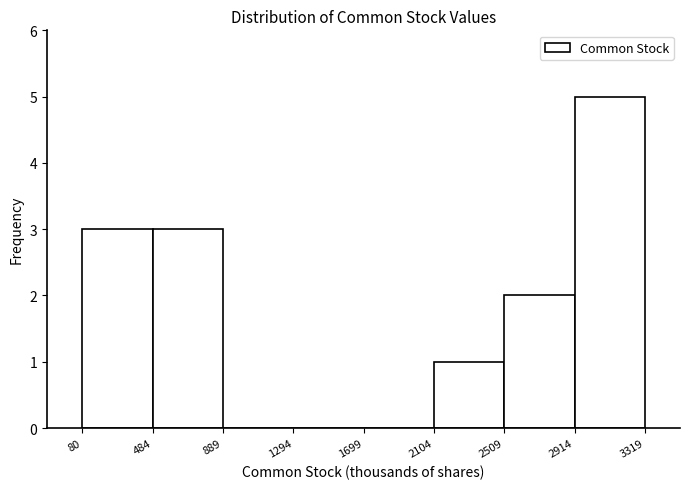

What is the height of the bar covering 80 to 484 on the x-axis? The values are not printed on the chart, so give them approximately, as read against the axis.

3